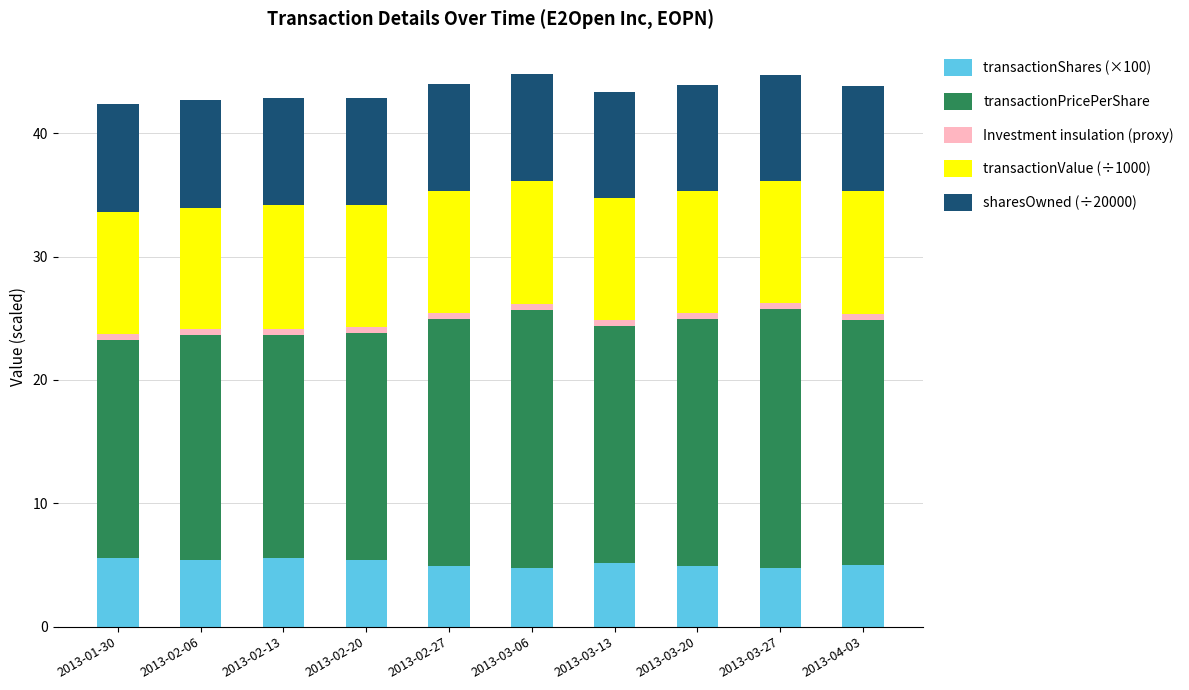

What is the highest value of the transactionShares (×100) series?

5.6